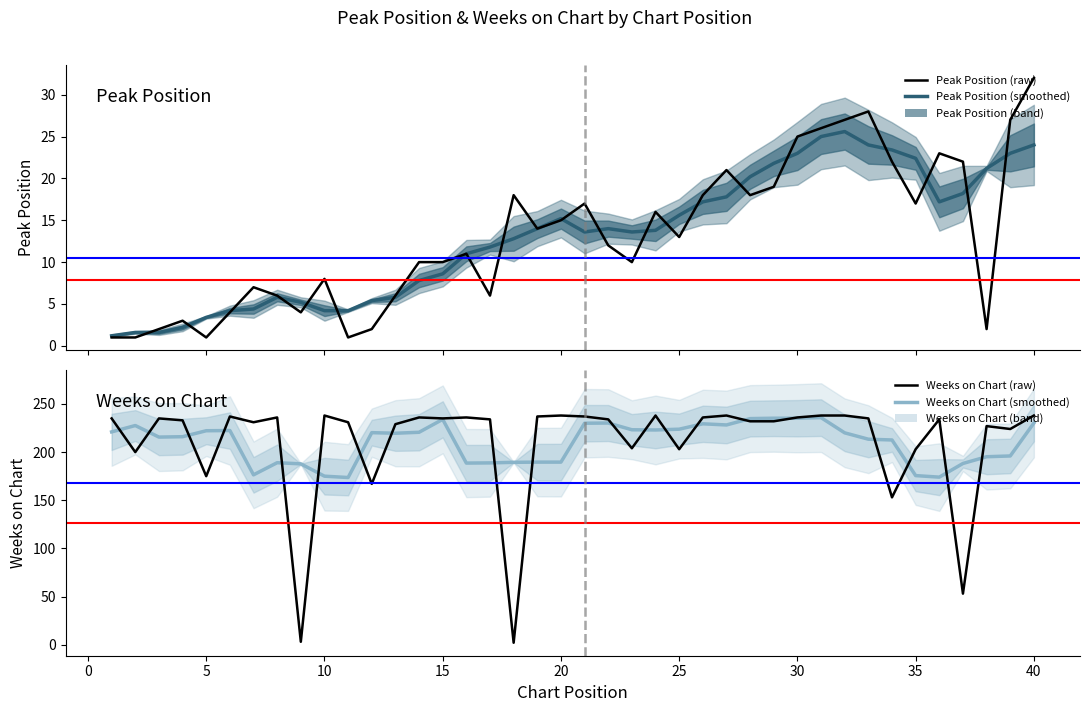

How many lines are shown in the chart?

4